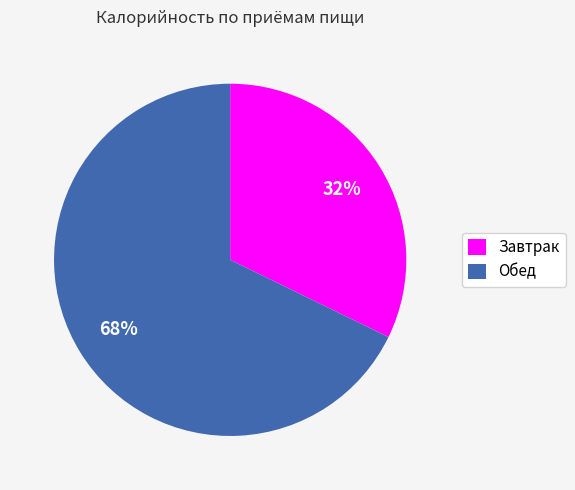

How many slices are in this pie chart?

2